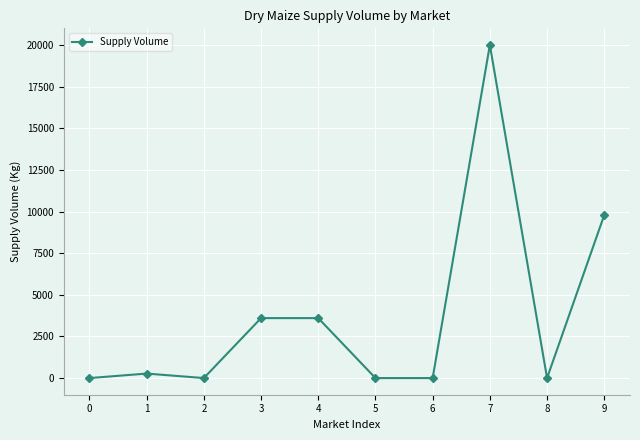

Reading left to right, list all the values displayed in this chart.

0	270	0	3600	3600	0	0	20000	0	9790